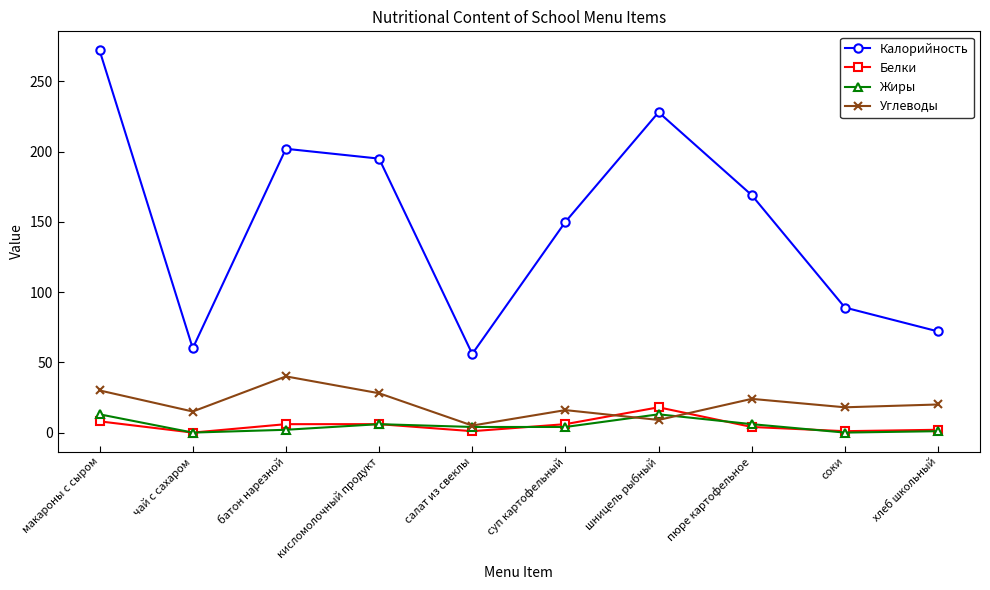

At which category is the sum across all series the highest?

макароны с сыром